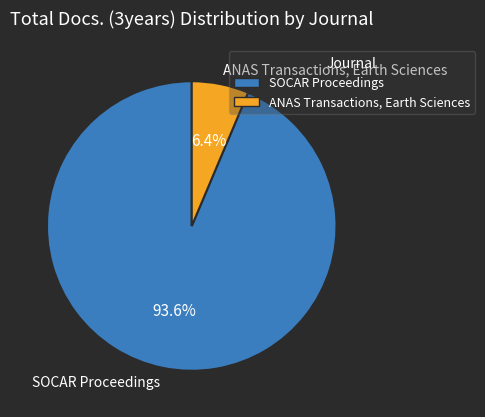

Which slice is the largest?

SOCAR Proceedings